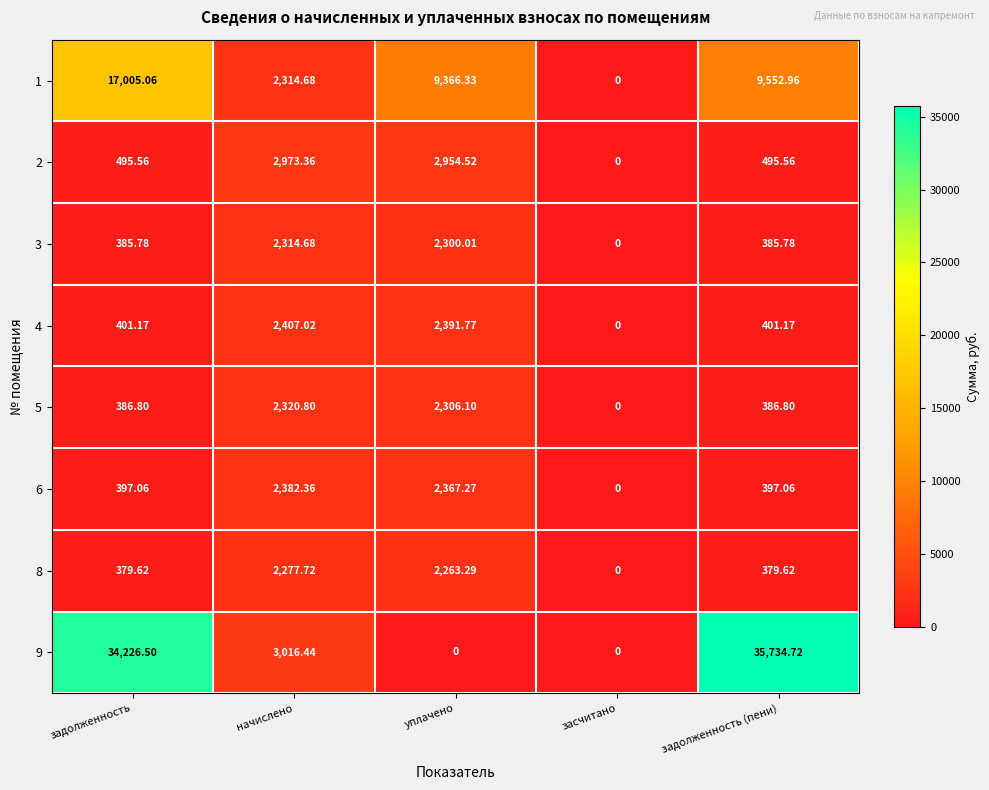

Is the value of 4 at задолженность greater than the value of 1 at начислено?

No